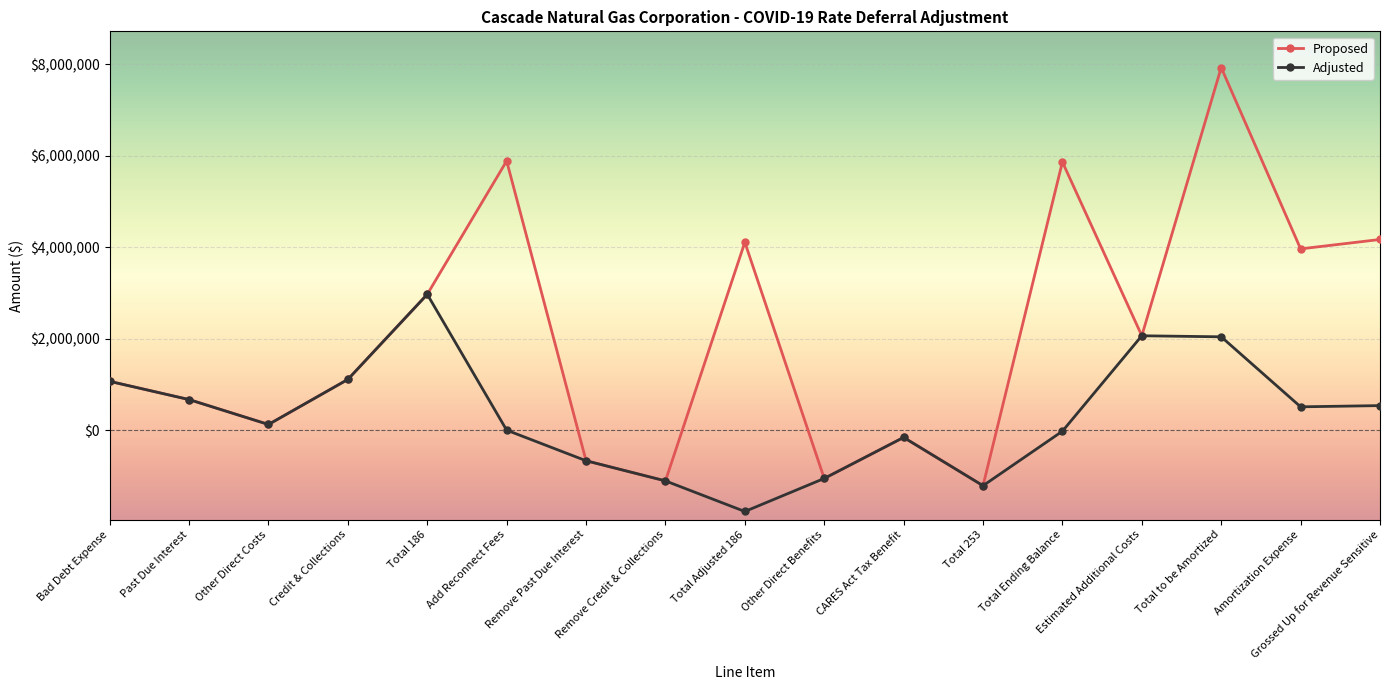

Rank the series by their maximum value, from highest to lowest.

Proposed, Adjusted